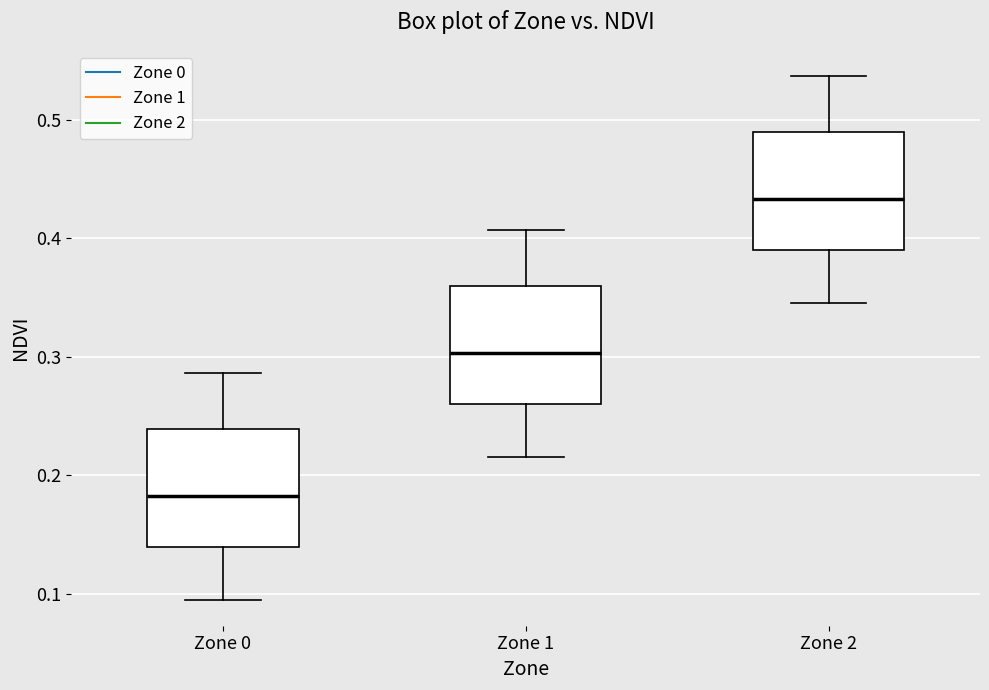

Reading left to right, transcribe this box plot: for each box, give where its median line is, the range the box spans, and where its two whiskers end, as read against the y-axis. The values are not printed on the chart, so give them approximately, as read against the axis.

Zone 0: median 0.18, box 0.14 to 0.24, whiskers 0.10 to 0.29
Zone 1: median 0.30, box 0.26 to 0.36, whiskers 0.22 to 0.41
Zone 2: median 0.43, box 0.39 to 0.49, whiskers 0.35 to 0.54